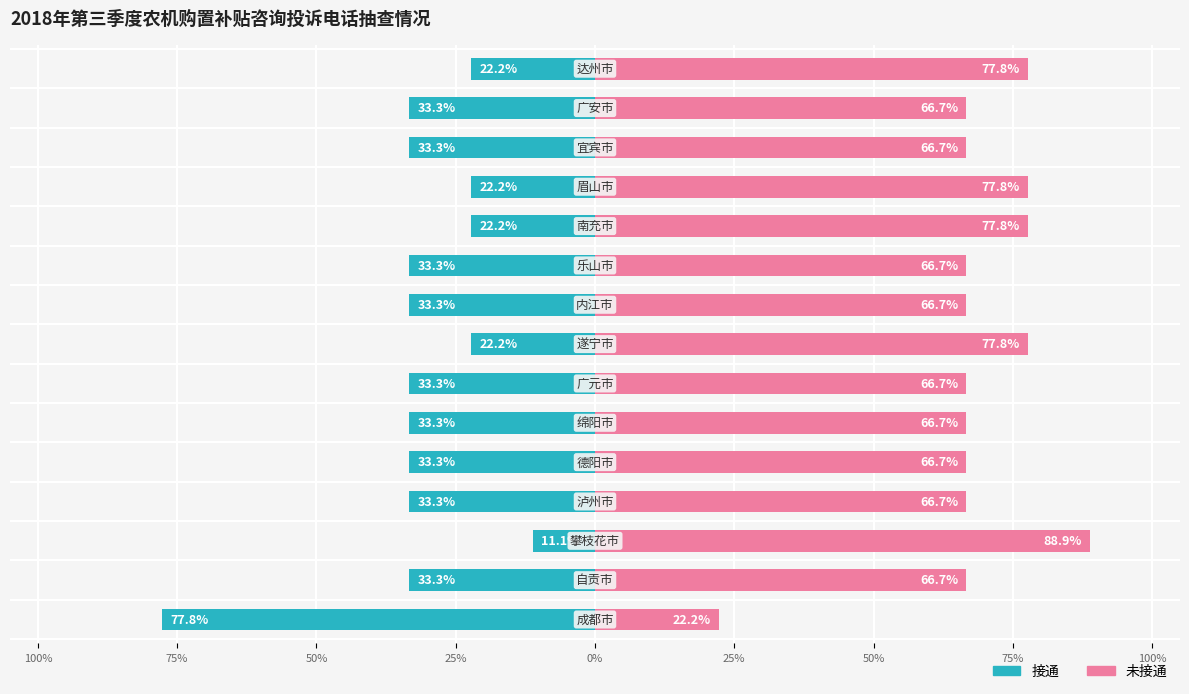

Is it true that 未接通 equals 94.6 at 9?

False